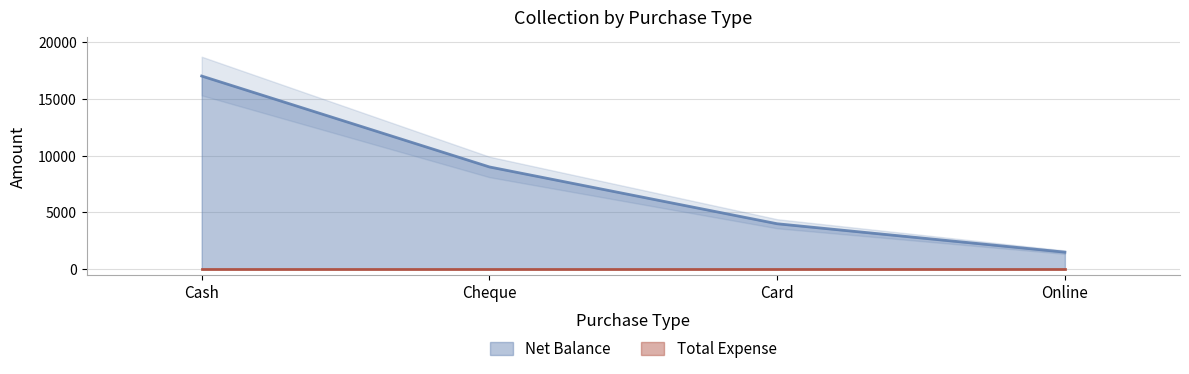

What is the sum of all values?

31500